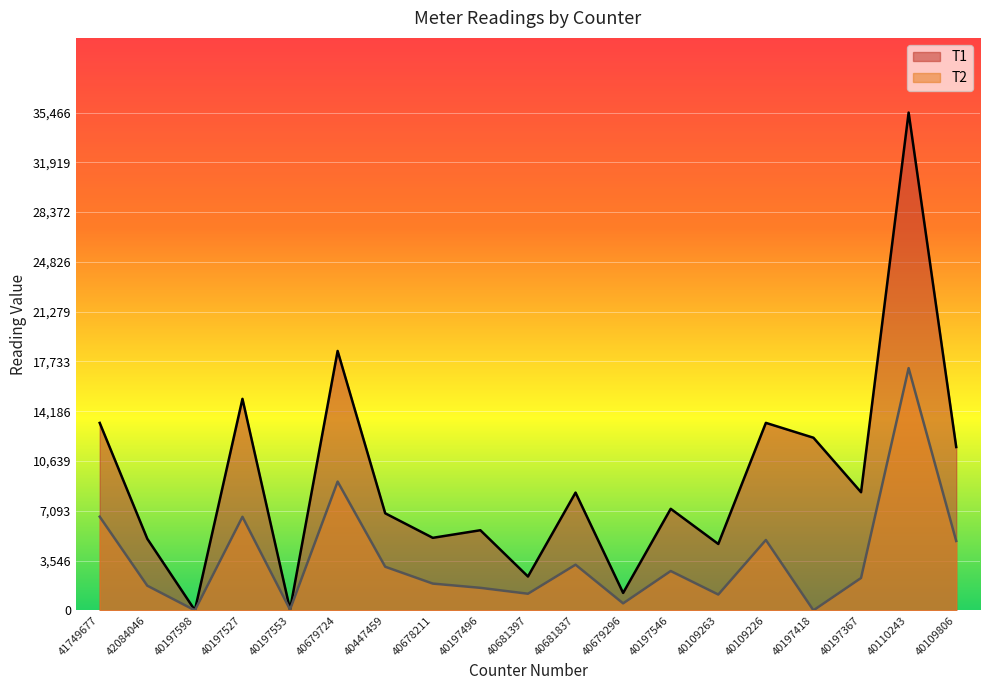

Is the value of Т2 at 40109806 greater than the value of Т1 at 41749677?

No